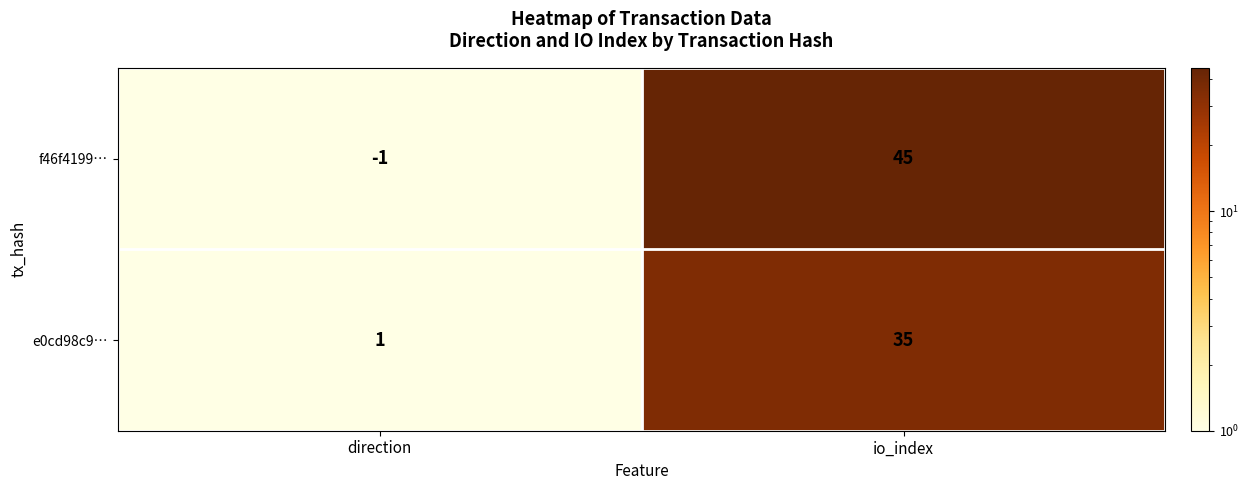

Reading left to right, list all the values displayed in this chart.

f46f4199…: direction=-1	io_index=45
e0cd98c9…: direction=1	io_index=35